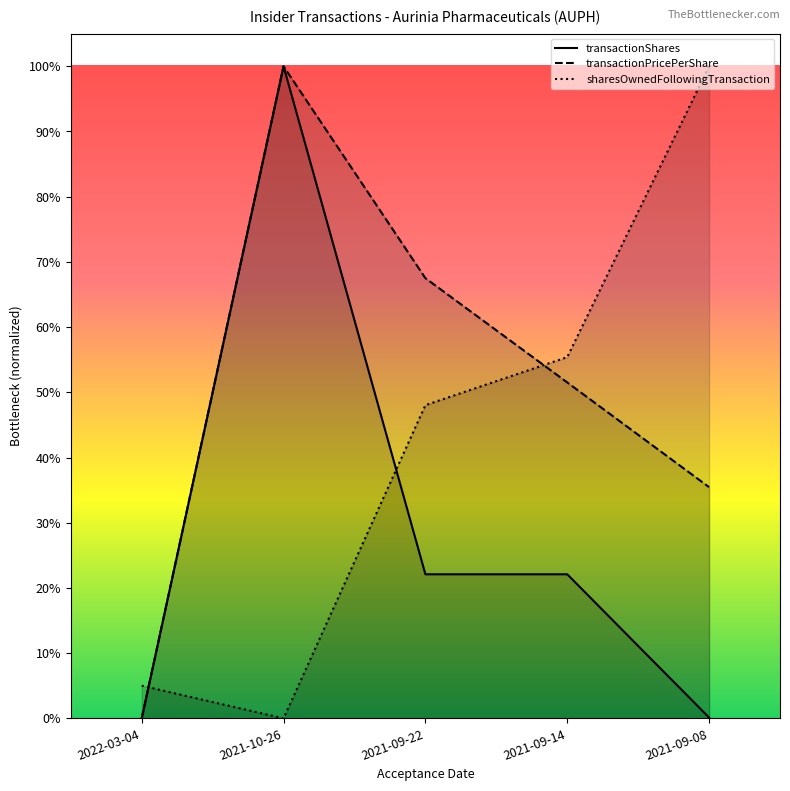

How many interior local peaks does the transactionShares series have?

1